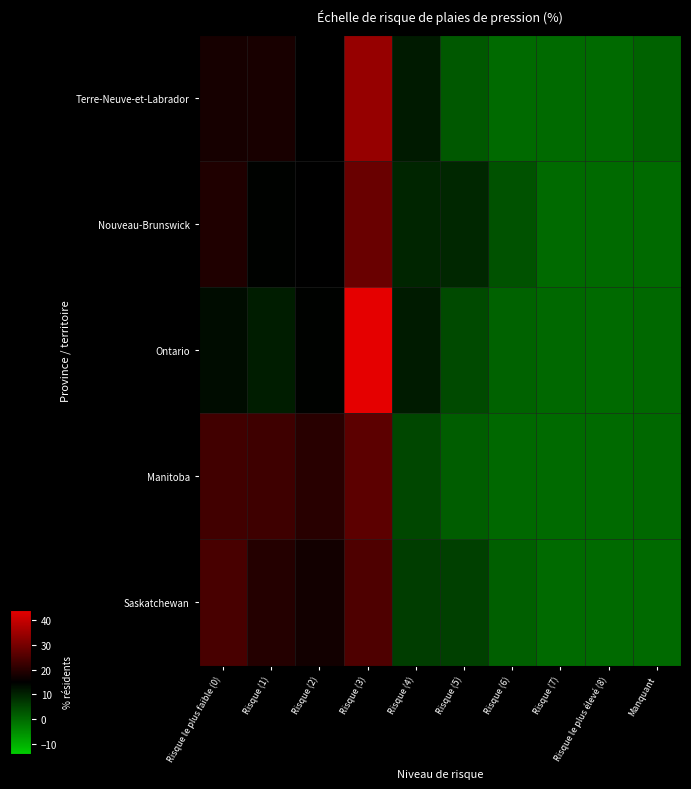

At which category is the sum across all series the highest?

Risque (3)